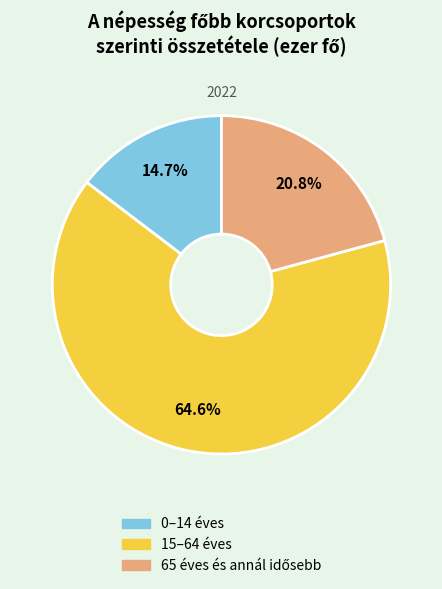

Approximately how many times larger is the value at 15–64 éves compared to 0–14 éves?

4.4